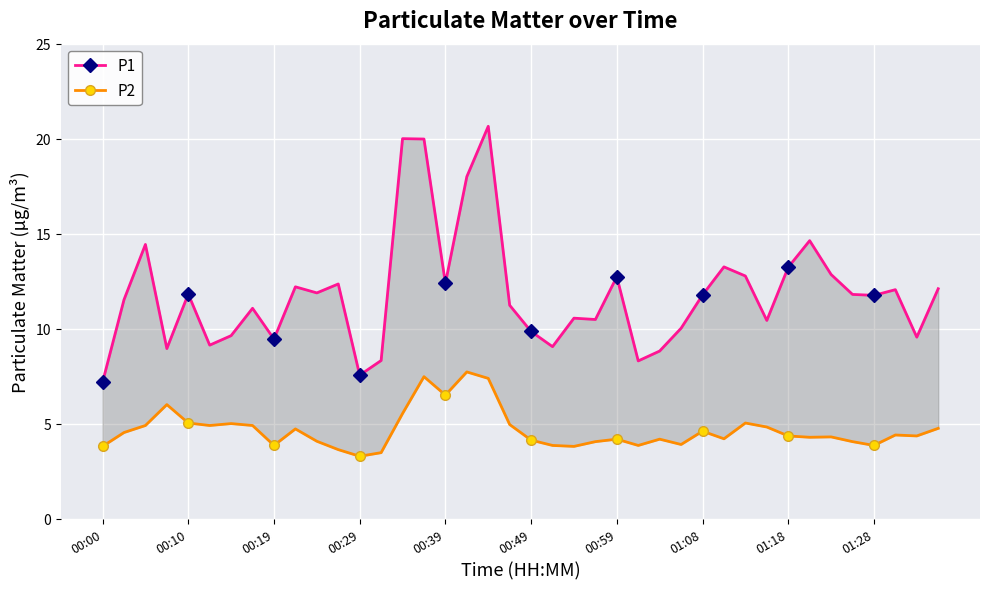

Reading left to right, list all the values displayed in this chart.

P1: 7.2	11.5	14.4	8.9	11.8	9.1	9.6	11.1	9.4	12.2	11.9	12.3	7.5	8.3	20.0	20.0	12.4	18.0	20.6	11.2	9.8	9.1	10.6	10.5	12.7	8.3	8.8	10.0	11.8	13.2	12.8	10.4	13.2	14.6	12.8	11.8	11.8	12.1	9.6	12.1
P2: 3.8	4.5	4.9	6.0	5.0	4.9	5.0	4.9	3.9	4.7	4.1	3.6	3.3	3.5	5.5	7.5	6.5	7.7	7.4	5.0	4.1	3.9	3.8	4.0	4.2	3.9	4.2	3.9	4.6	4.2	5.0	4.8	4.3	4.3	4.3	4.0	3.9	4.4	4.3	4.8